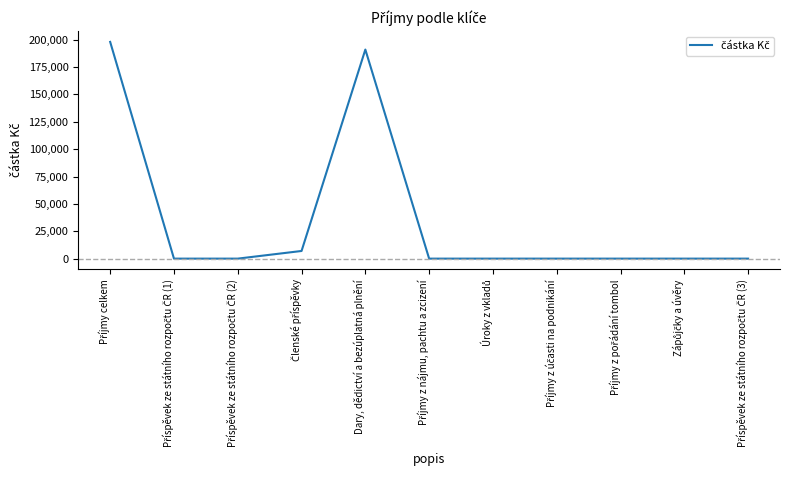

At which category does the data reach its first local peak?

Dary, dědictví a bezúplatná plnění